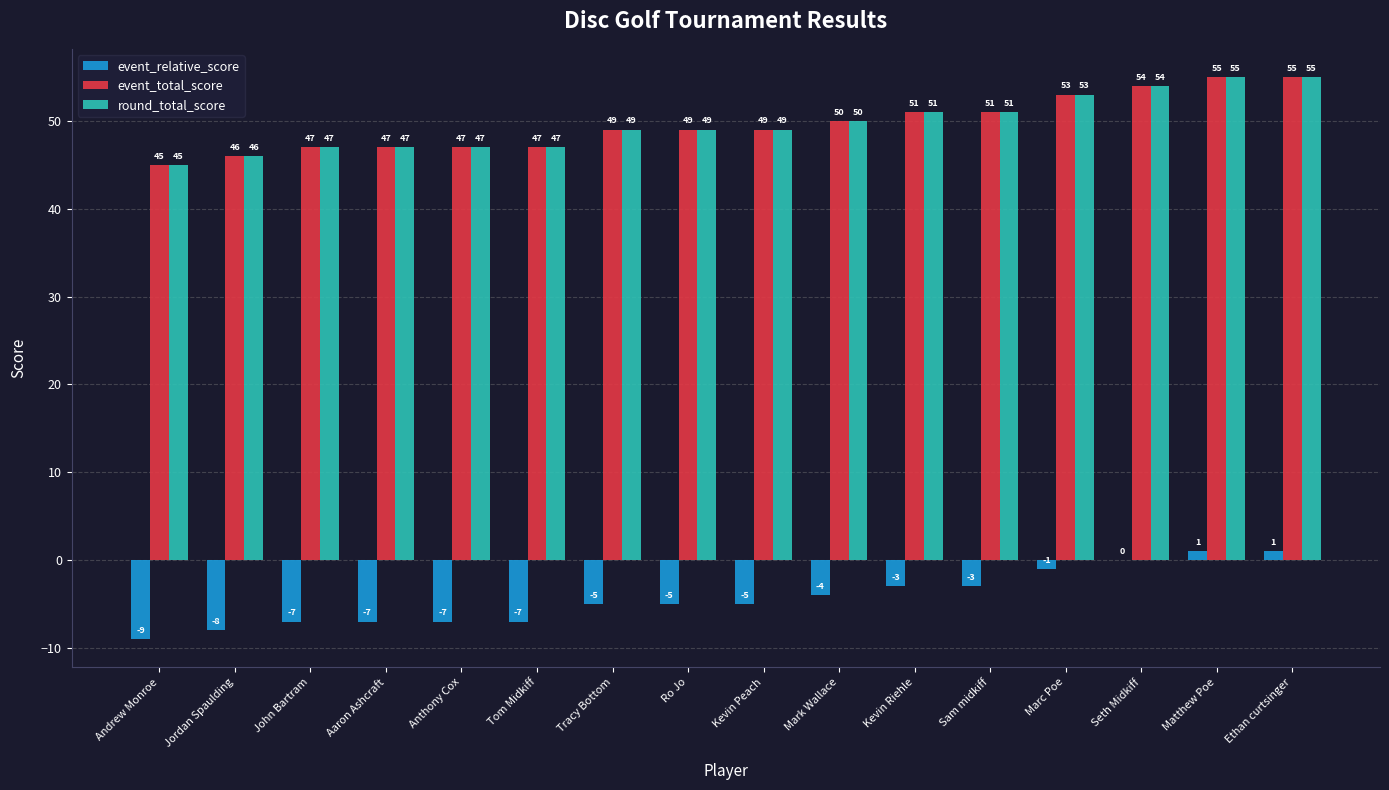

What are all the series names shown in the legend?

event_relative_score, event_total_score, round_total_score